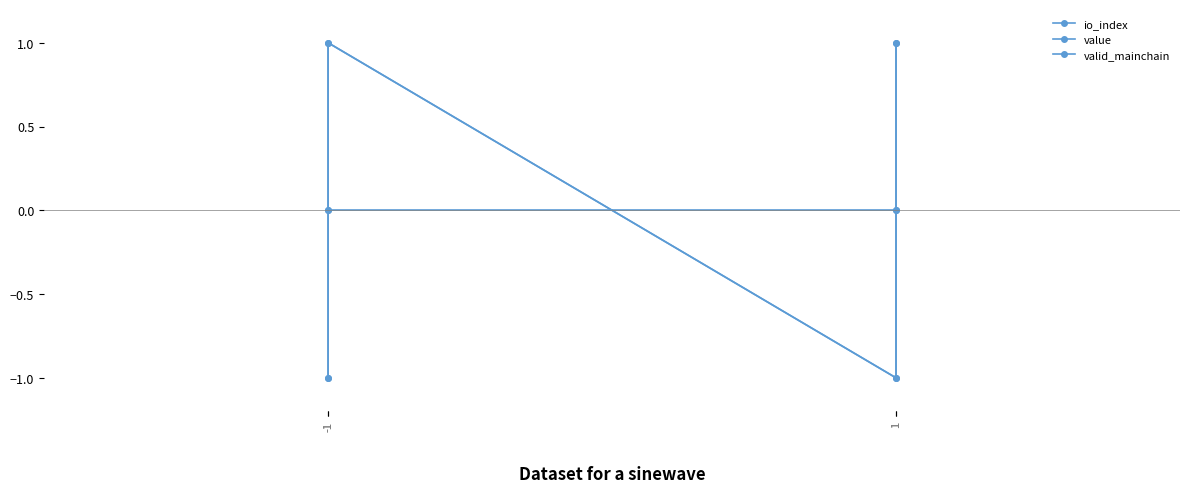

True or false: io_index and value cross at least once.

False